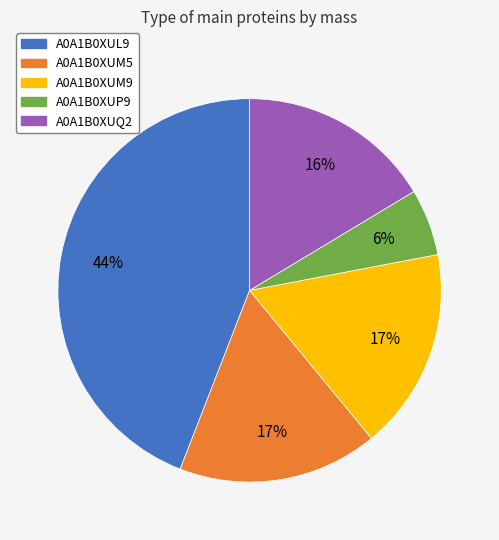

Which has a higher value, A0A1B0XUQ2 or A0A1B0XUL9?

A0A1B0XUL9